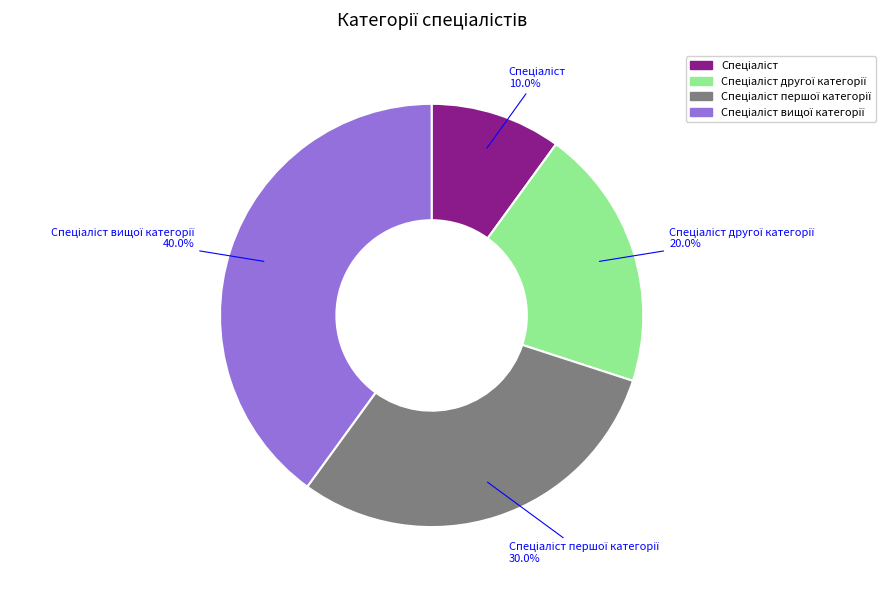

Does any single category account for the majority?

No